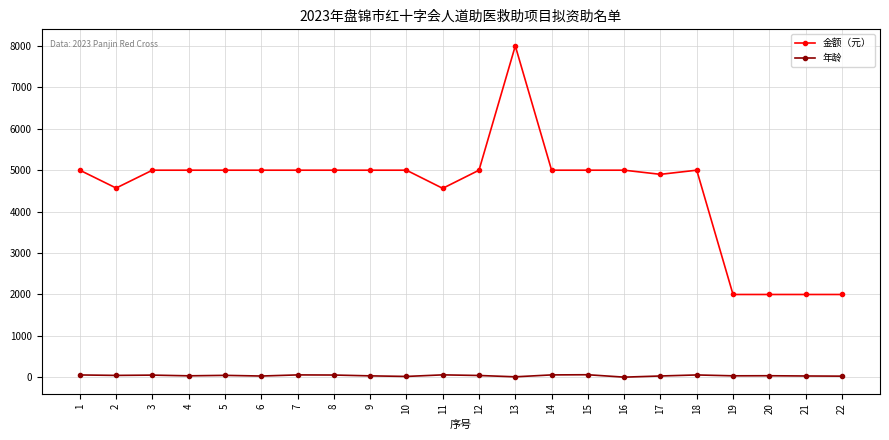

Between 14 and 21, which series saw the biggest shift?

金额（元）